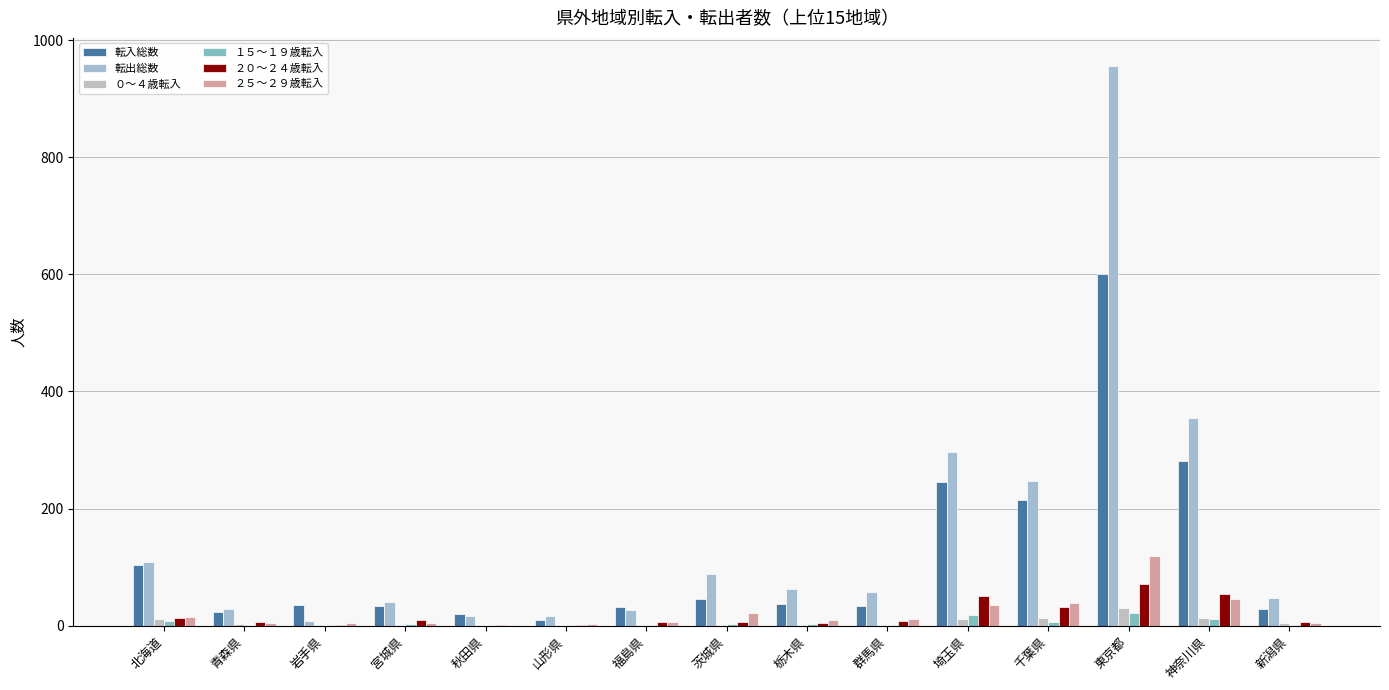

True or false: 転出総数 has a value of 100 at 群馬県.

False